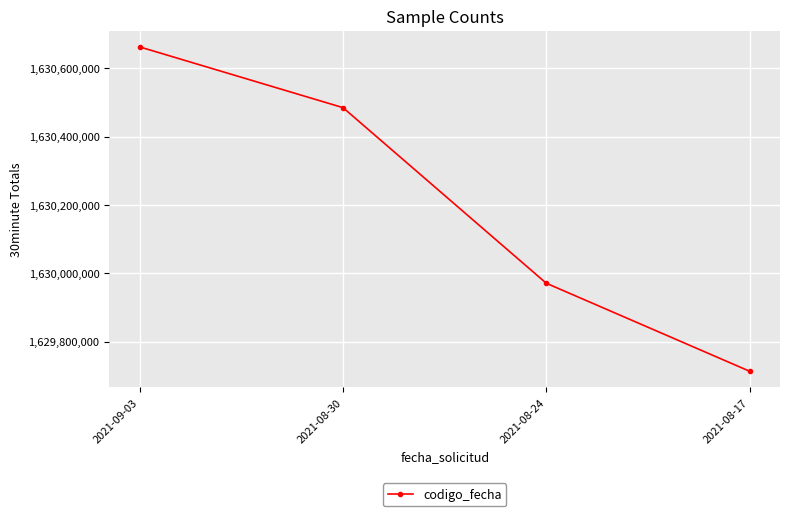

What position from the left is 2021-08-24?

3